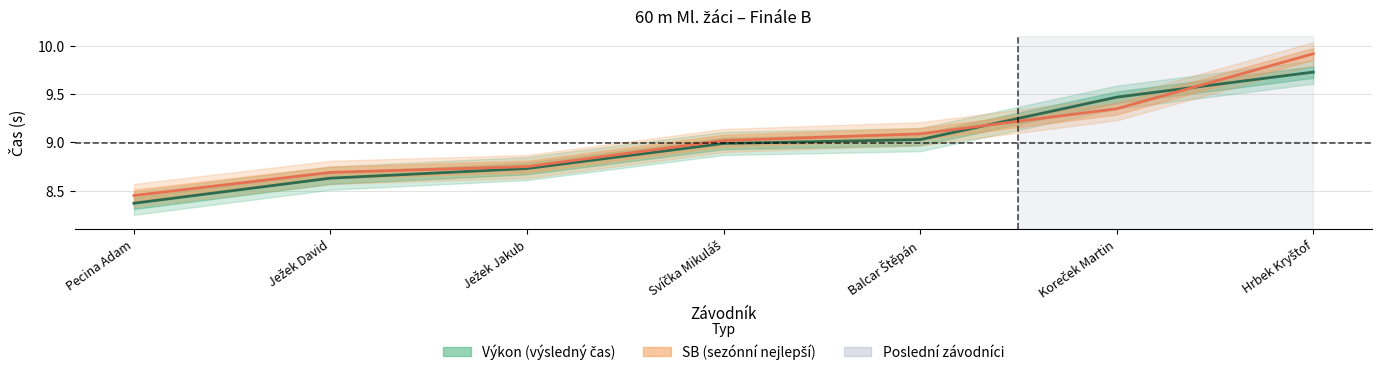

Between Ježek David and Ježek Jakub, which is larger?

Ježek Jakub